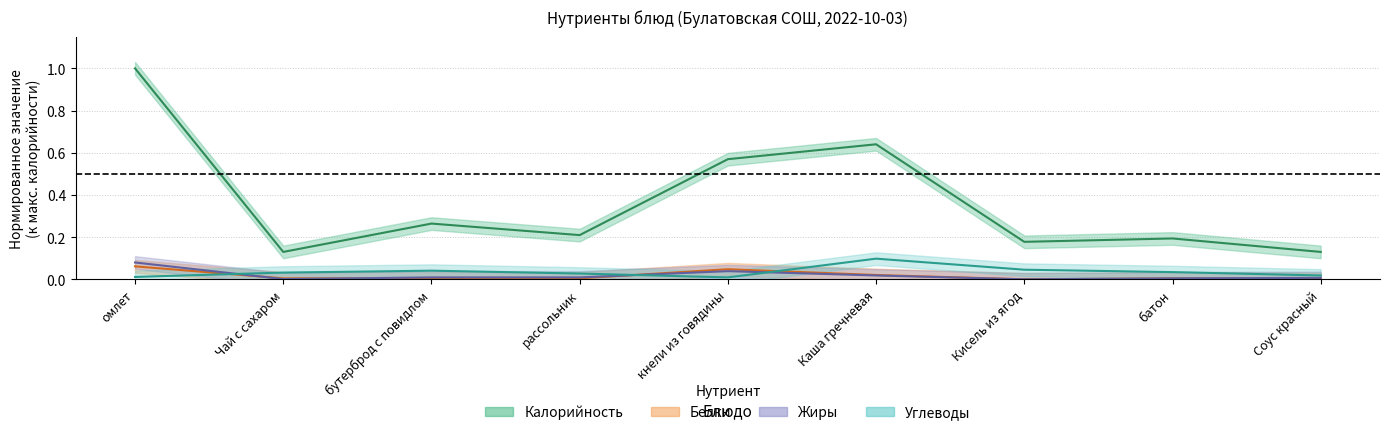

List the series in order of their peak value, highest first.

Калорийность, Углеводы, Жиры, Белки